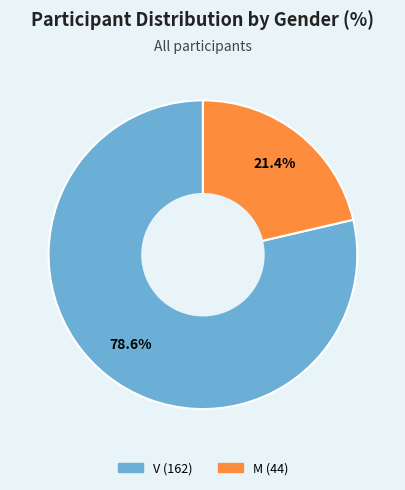

What percentage is the V slice, to the nearest percent?

79%